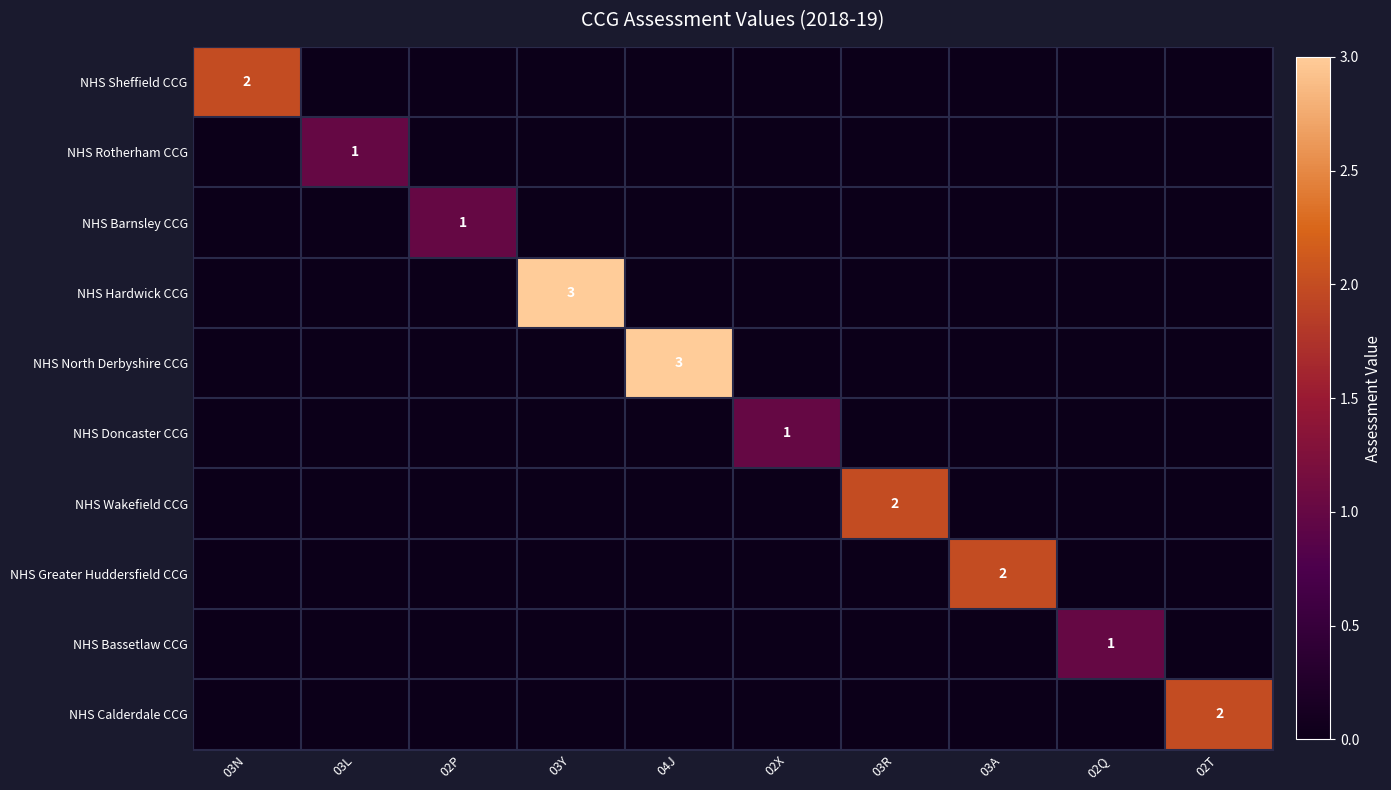

At how many categories does at least one series exceed 1?

6